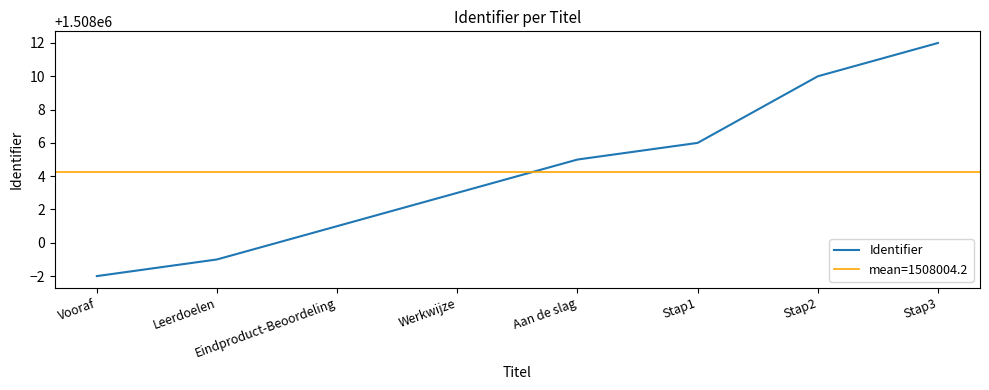

Rank the categories by value from highest to lowest.

Stap3, Stap2, Stap1, Aan de slag, Werkwijze, Eindproduct-Beoordeling, Leerdoelen, Vooraf